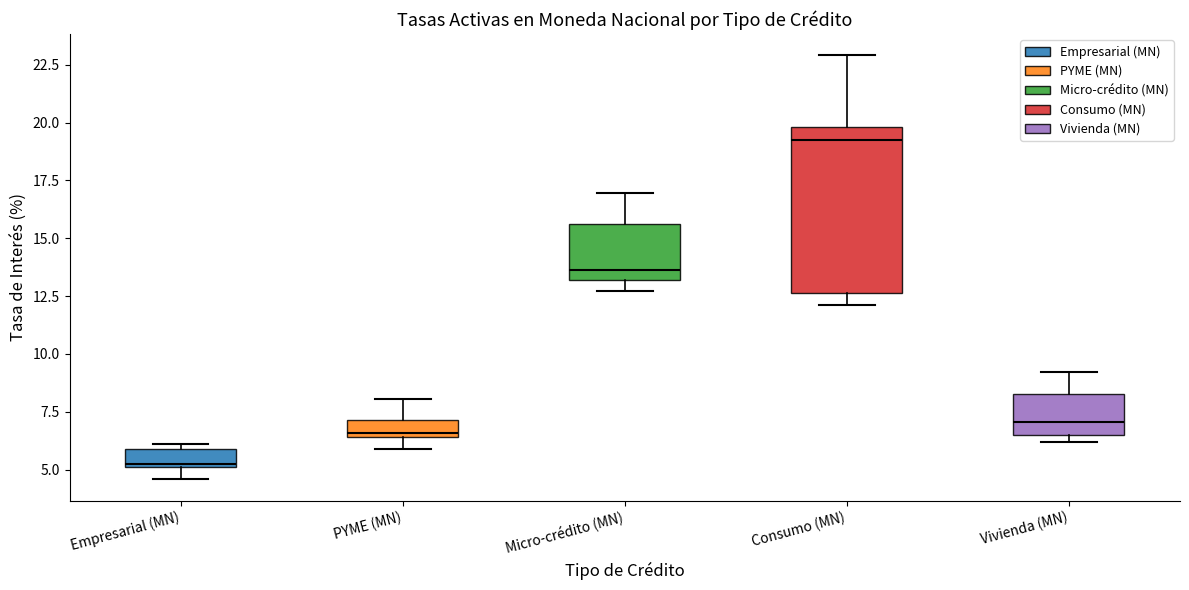

Which box has the lowest median line?

Empresarial (MN)